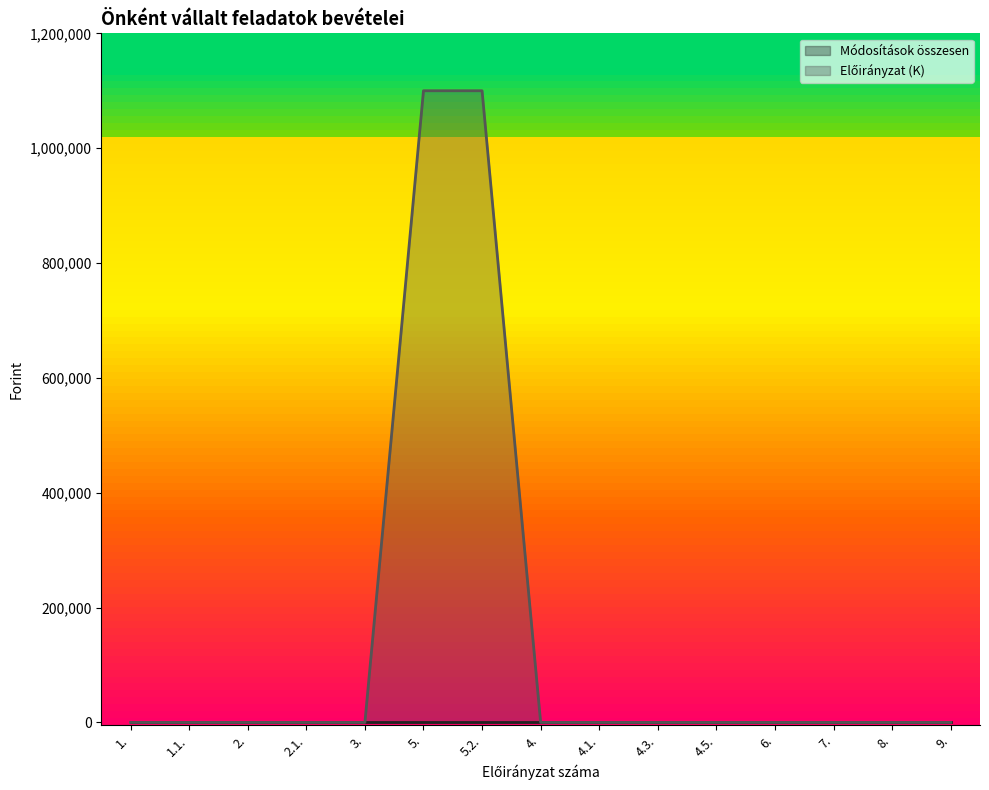

What is the label of the 4th point from the right?

6.